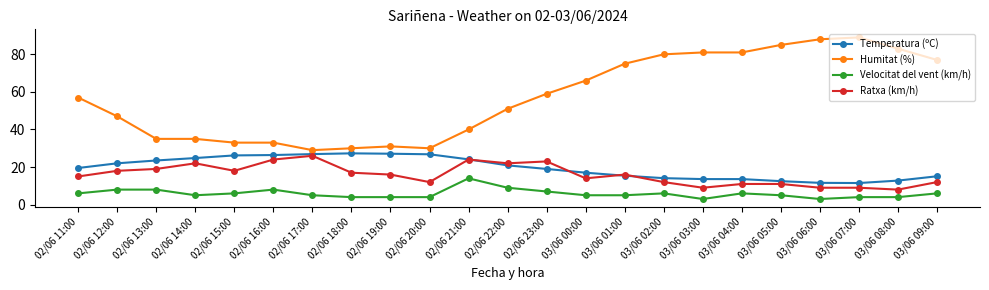

True or false: Ratxa (km/h) has more than 0 interior local peaks.

True